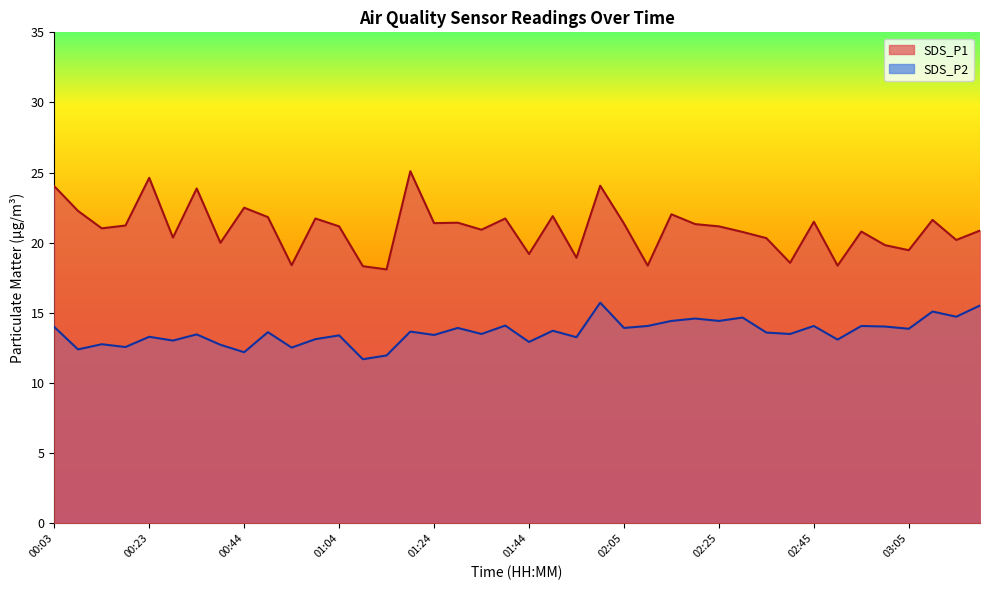

At which category is the sum across all series the highest?

01:59